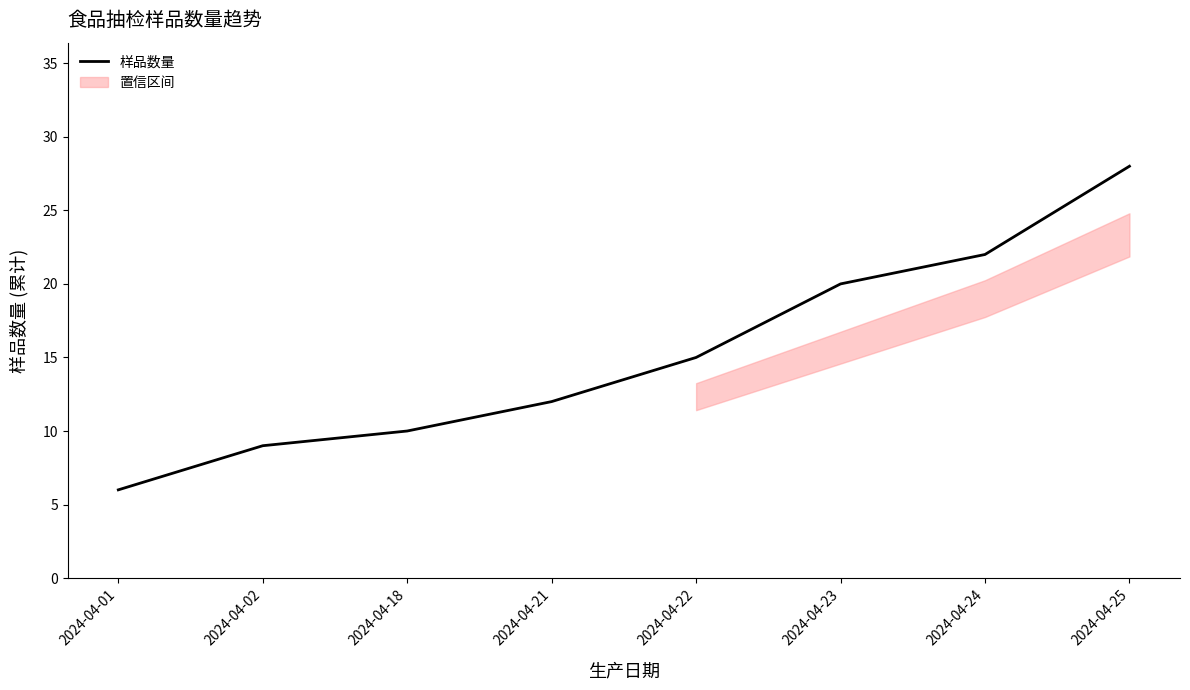

Is this an area chart (filled region under the line)?

No